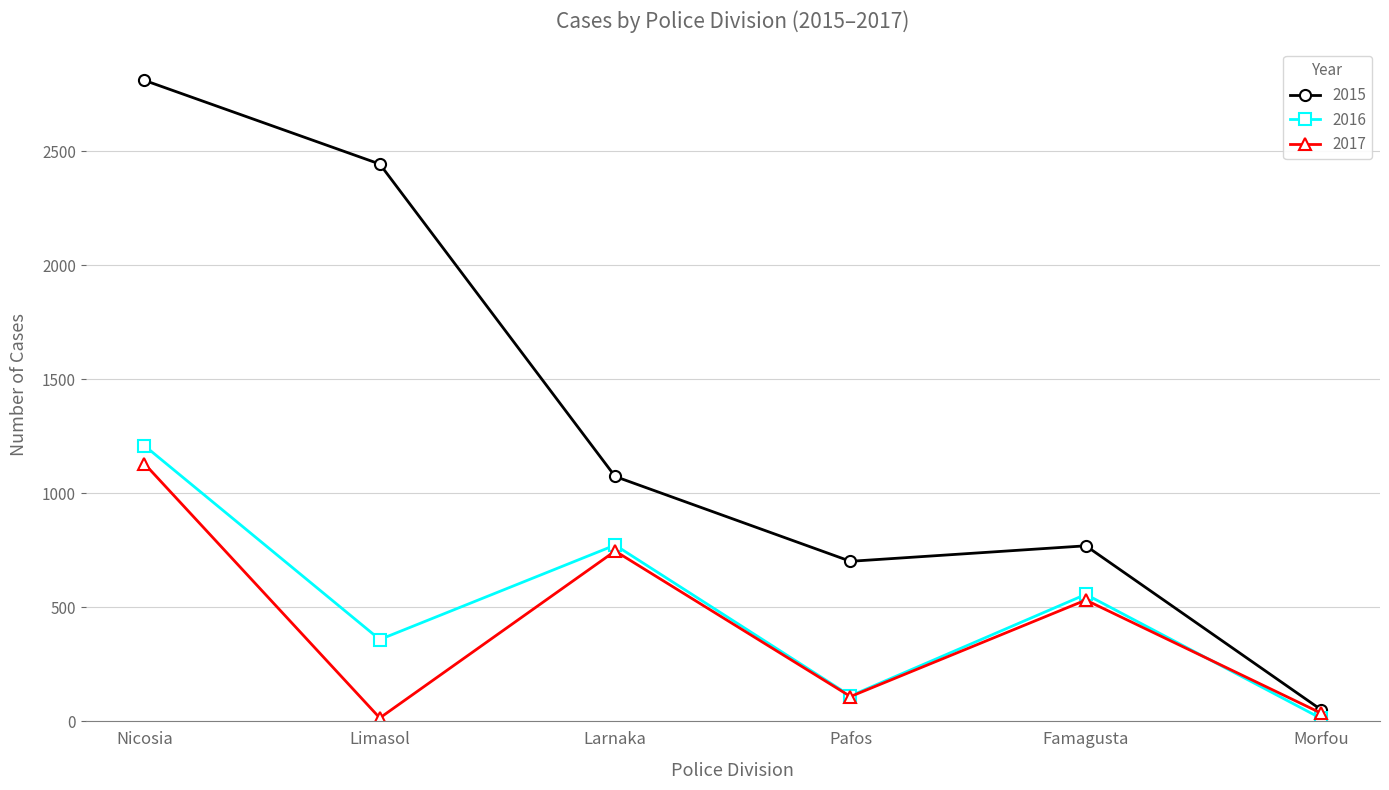

True or false: 2015 has more than 0 points higher than both neighbors.

True